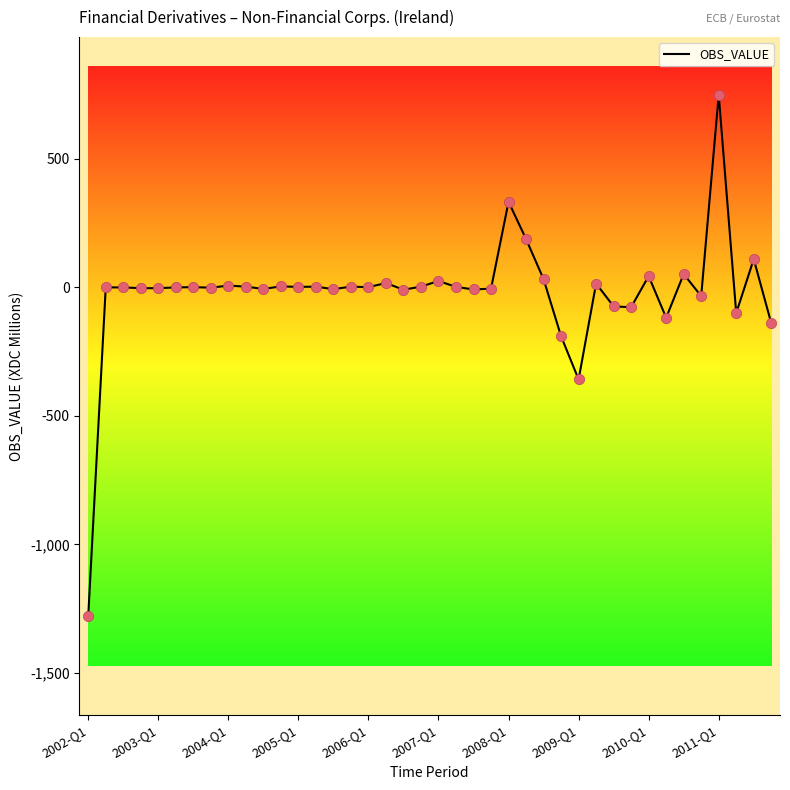

What is the difference between the maximum and minimum values?

2029